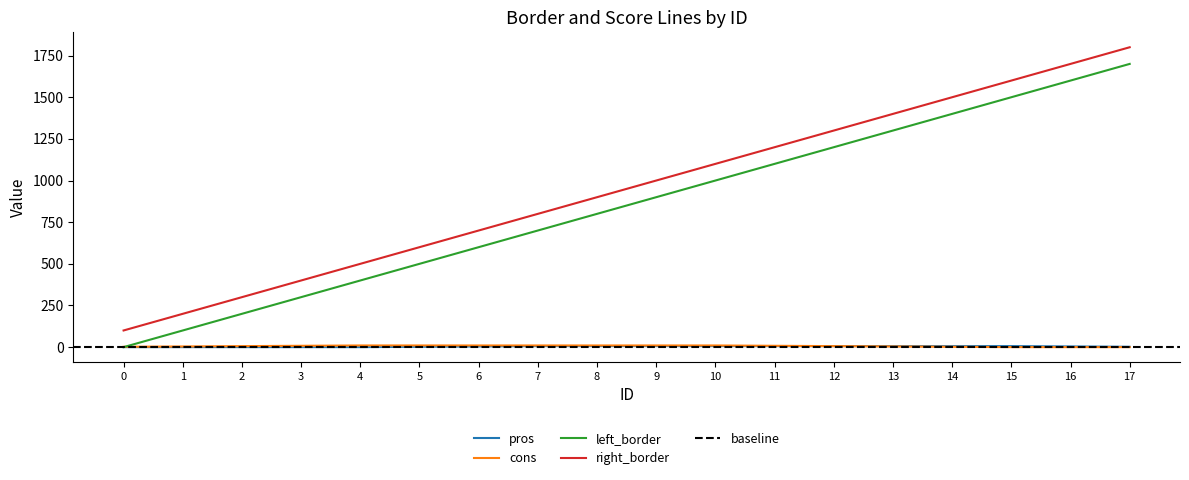

True or false: cons has a value of 2 at 14.

True